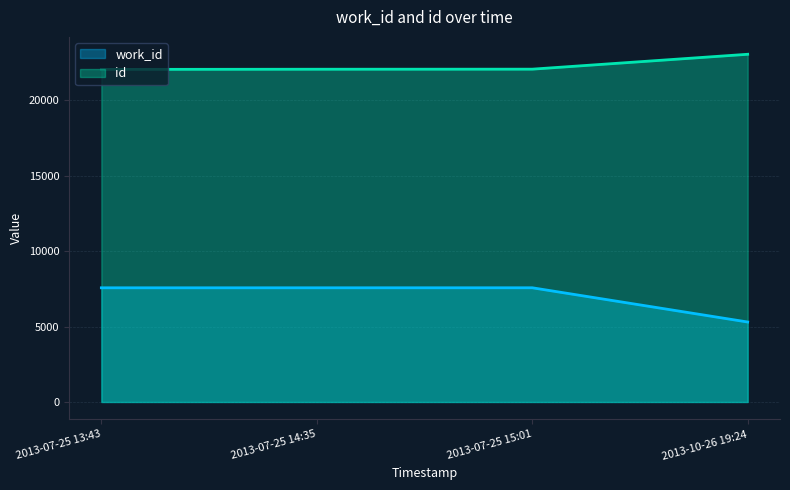

Does the chart have visible grid lines?

Yes